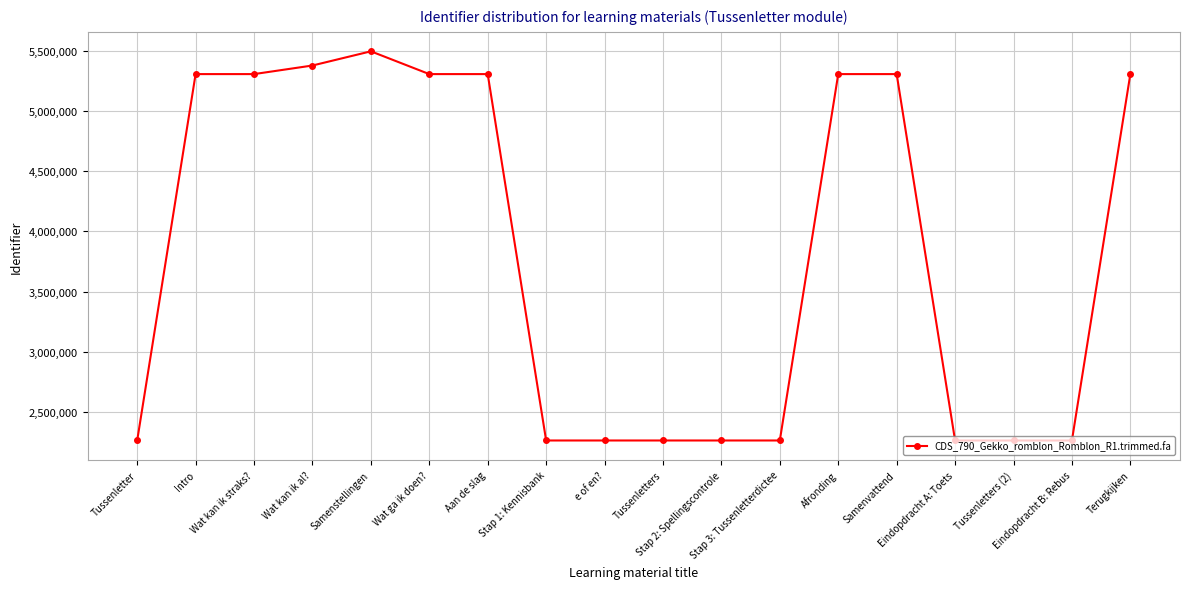

How many distinct data groups are displayed?

1